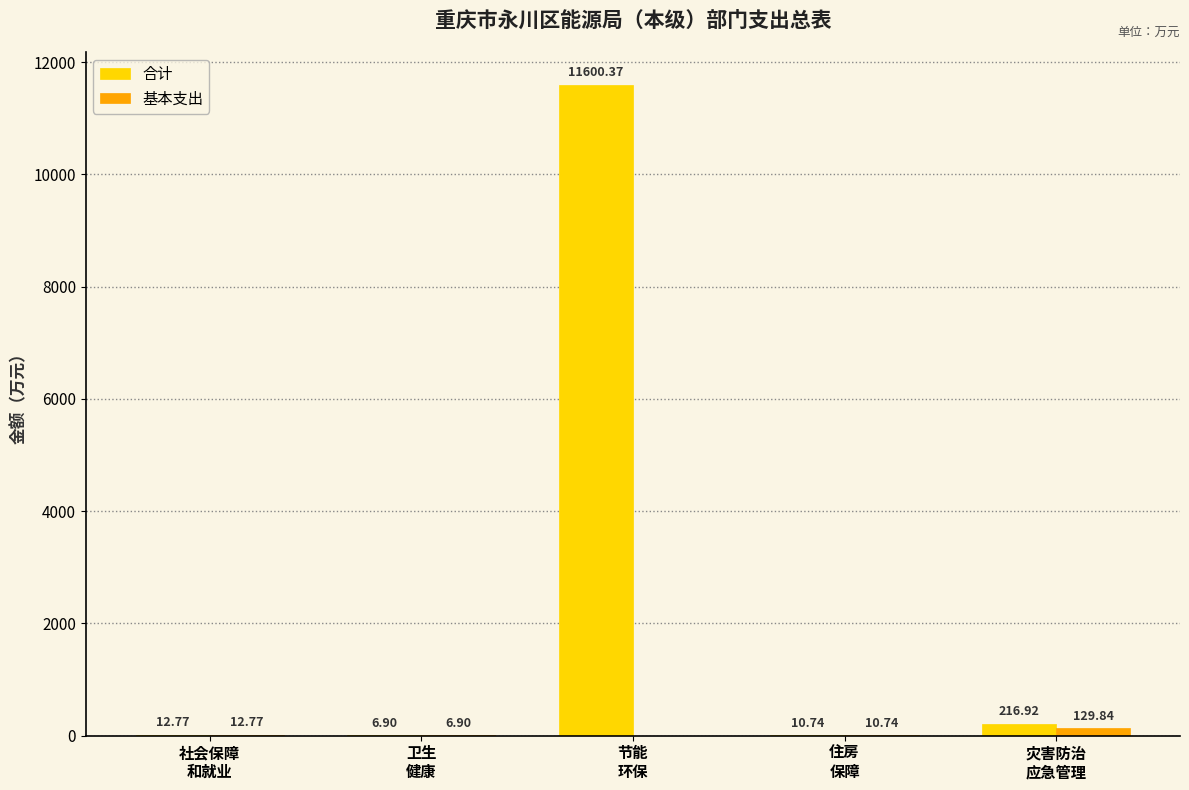

Which series has the largest total across all categories?

合计